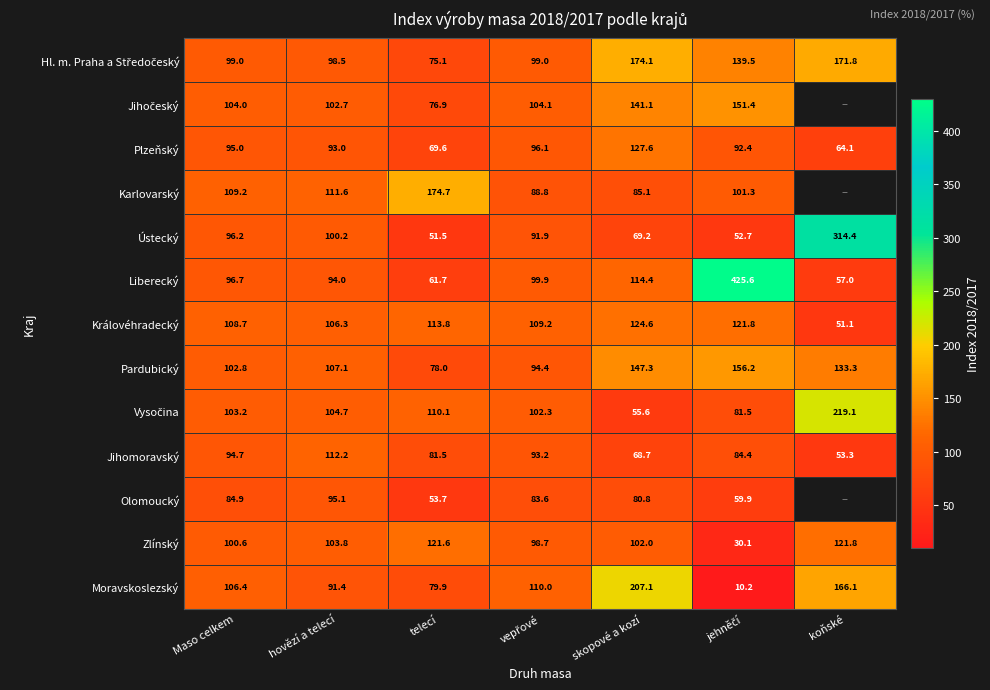

What is the sum of all Ústecký values?

776.1